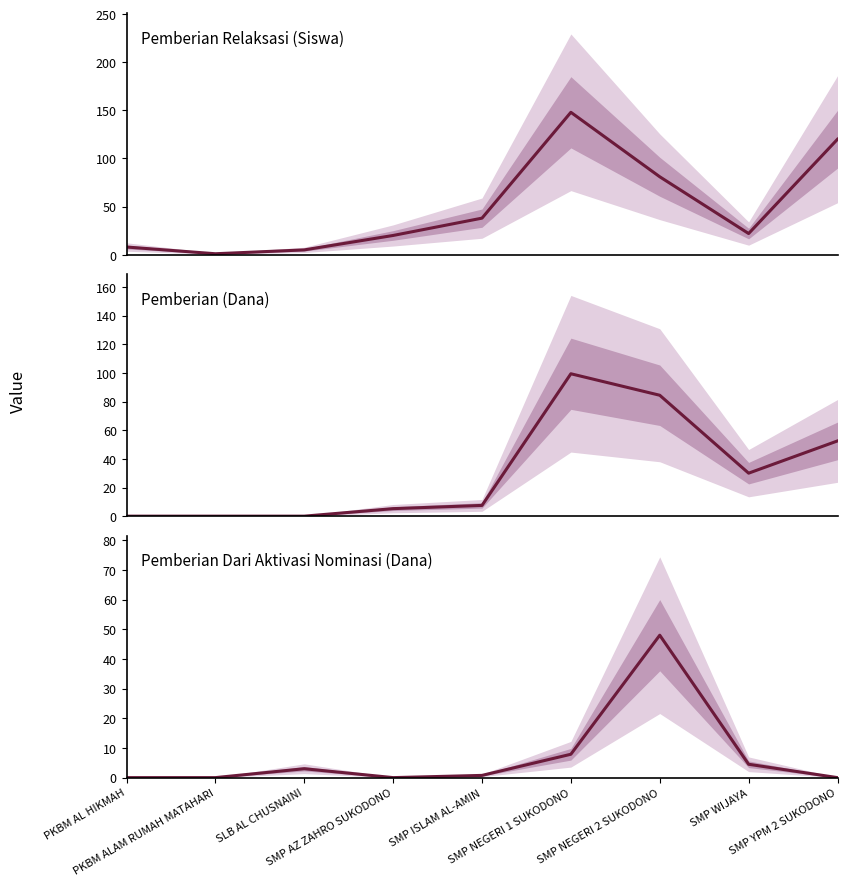

Between which two adjacent categories do Pemberian Dari Aktivasi Nominasi (Dana) and Pemberian (Dana) first intersect?

SLB AL CHUSNAINI and SMP AZ ZAHRO SUKODONO